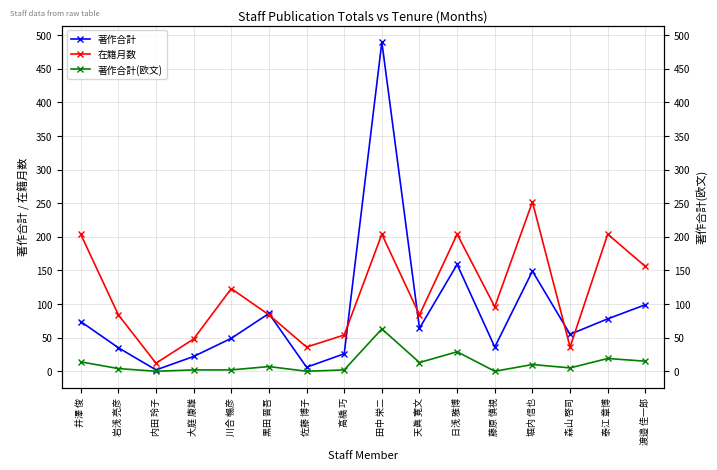

Where does the 著作合計(欧文) series first go above 7?

井澤 俊